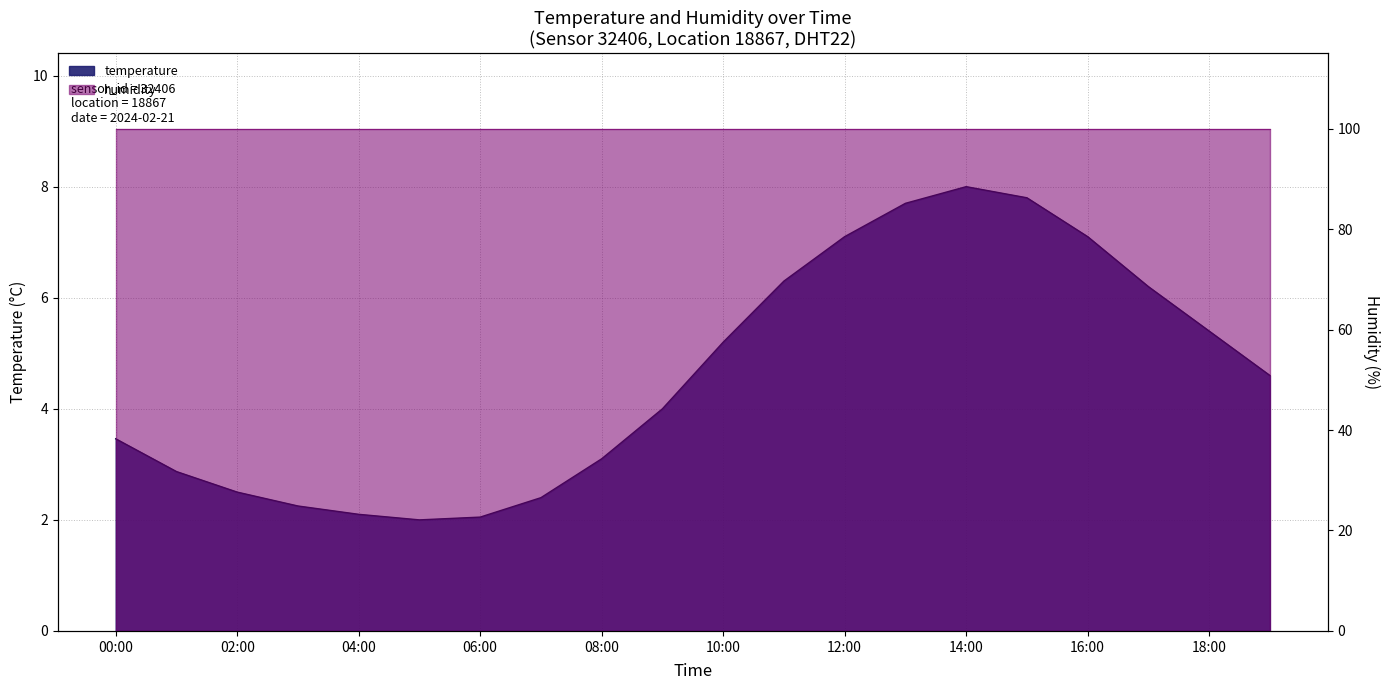

What is the difference between the second highest and minimum values?

5.8